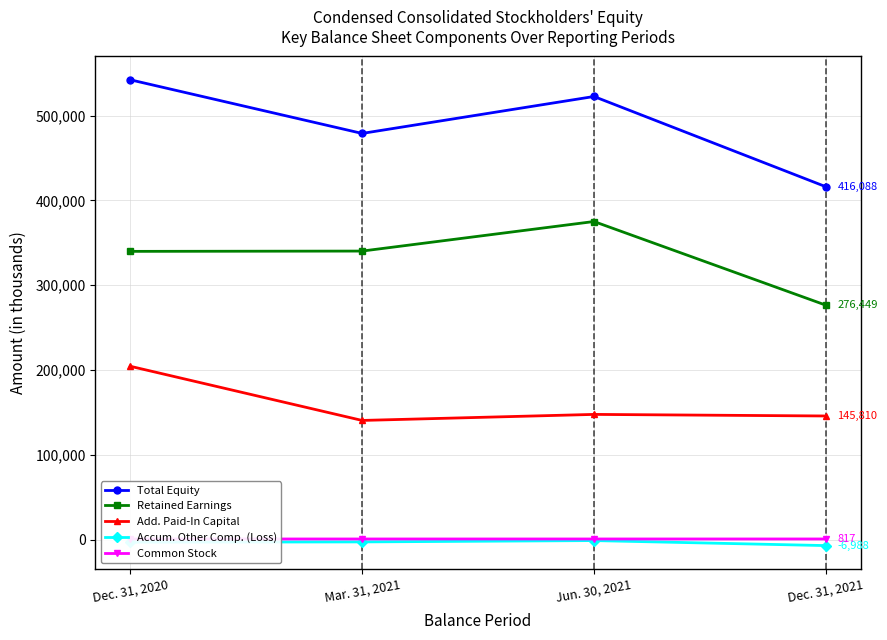

At Dec. 31, 2021, list the series in order from largest to smallest.

Total Equity, Retained Earnings, Add. Paid-In Capital, Common Stock, Accum. Other Comp. (Loss)